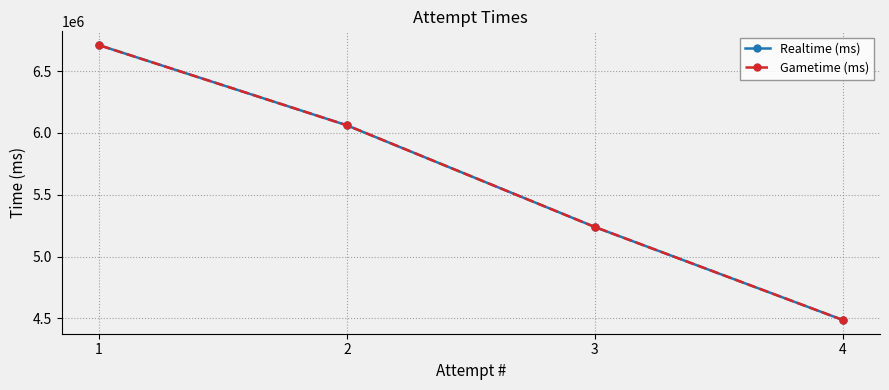

The value of Gametime (ms) at 4 is 4486889. True or false?

True